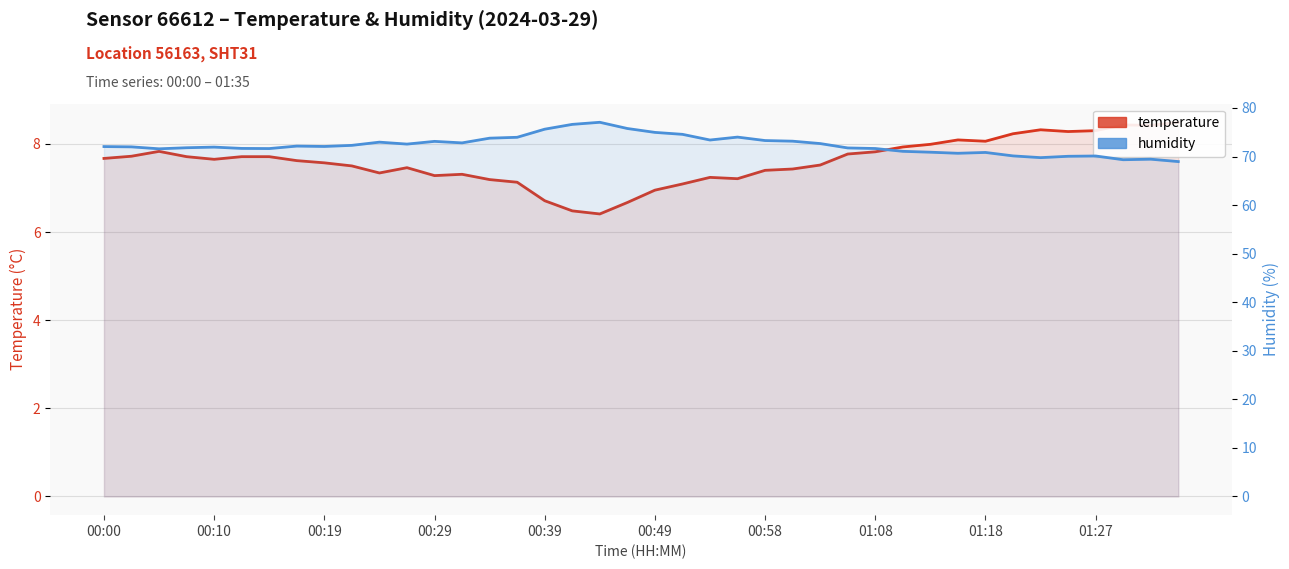

At 15, list the series in order from smallest to largest.

temperature, humidity